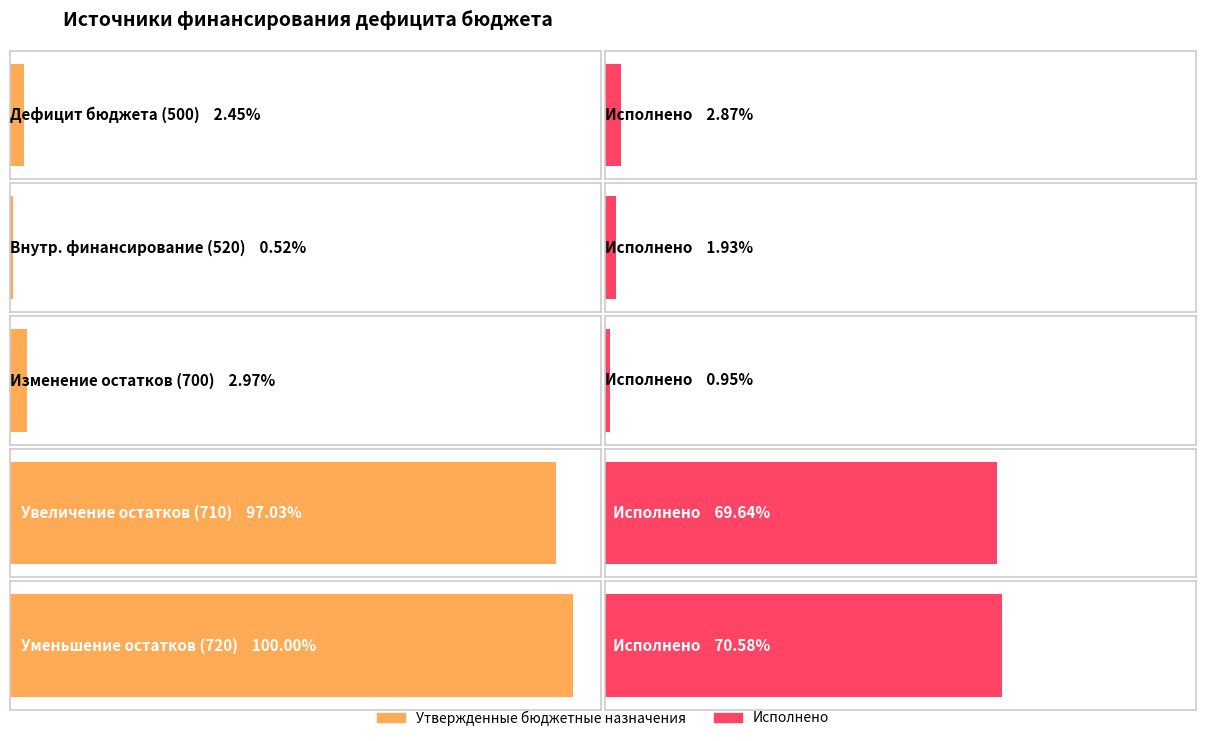

What position from the right is Уменьшение остатков средств (720)?

1